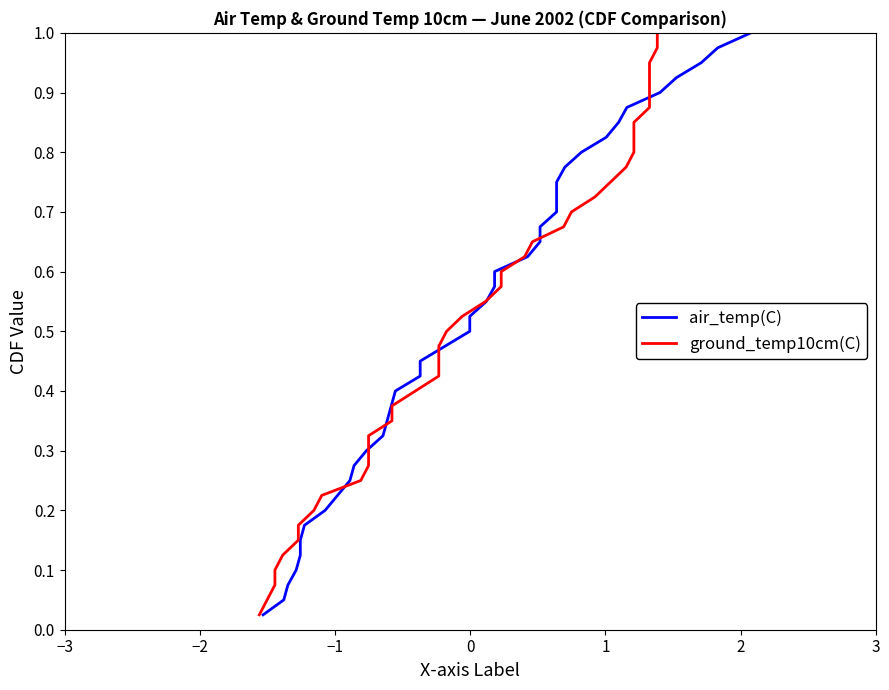

Count the number of categories in the chart.

40